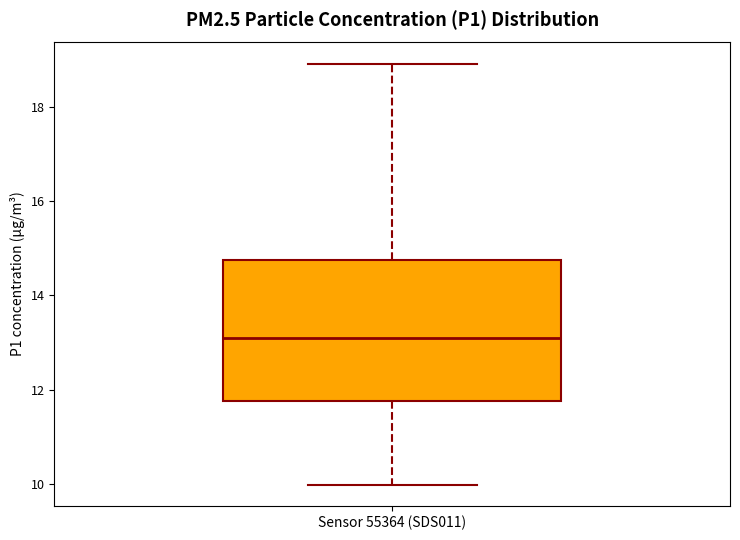

Read this box plot against the y-axis: the position of the median line, the range covered by the box, and the ends of both whiskers. The values are not printed on the chart, so give them approximately, as read against the axis.

median 13.2, box 11.8 to 14.8, whiskers 10.0 to 19.0